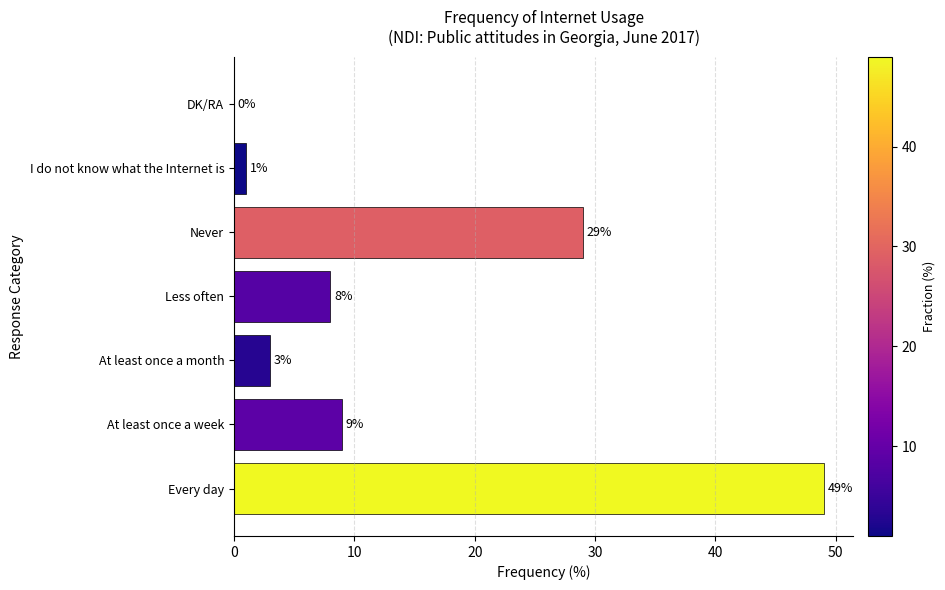

Approximately how many times larger is the value at Every day compared to Less often?

6.1